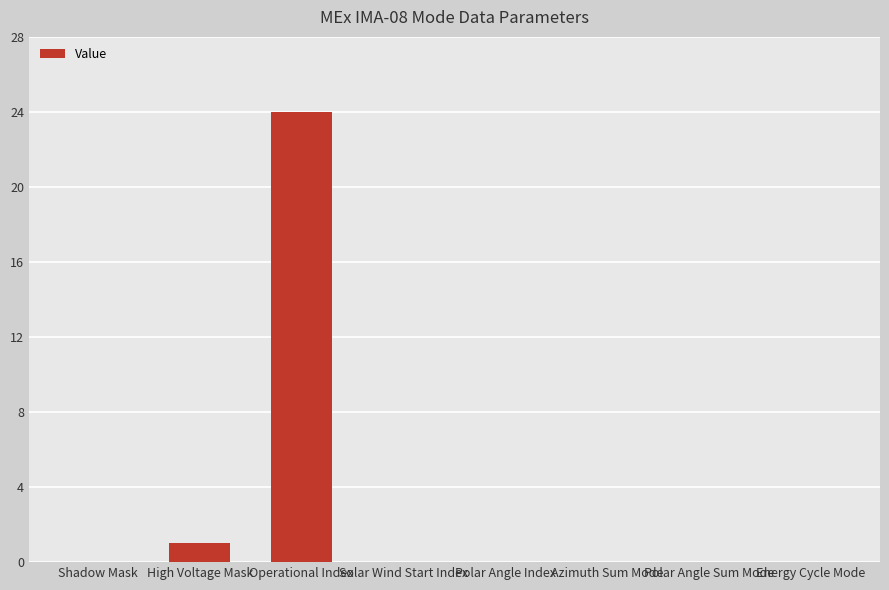

True or false: the data shows 0 at Polar Angle Index.

True